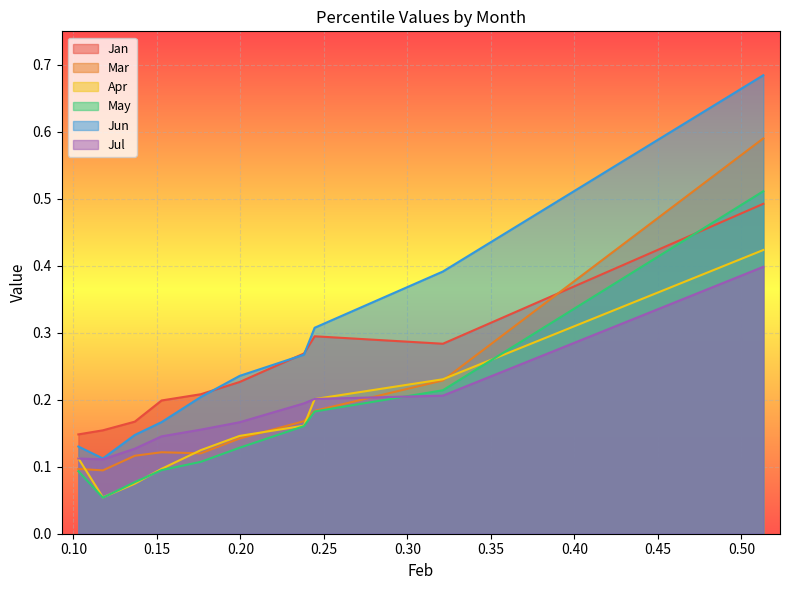

Which series has the largest range (max minus min)?

Jun